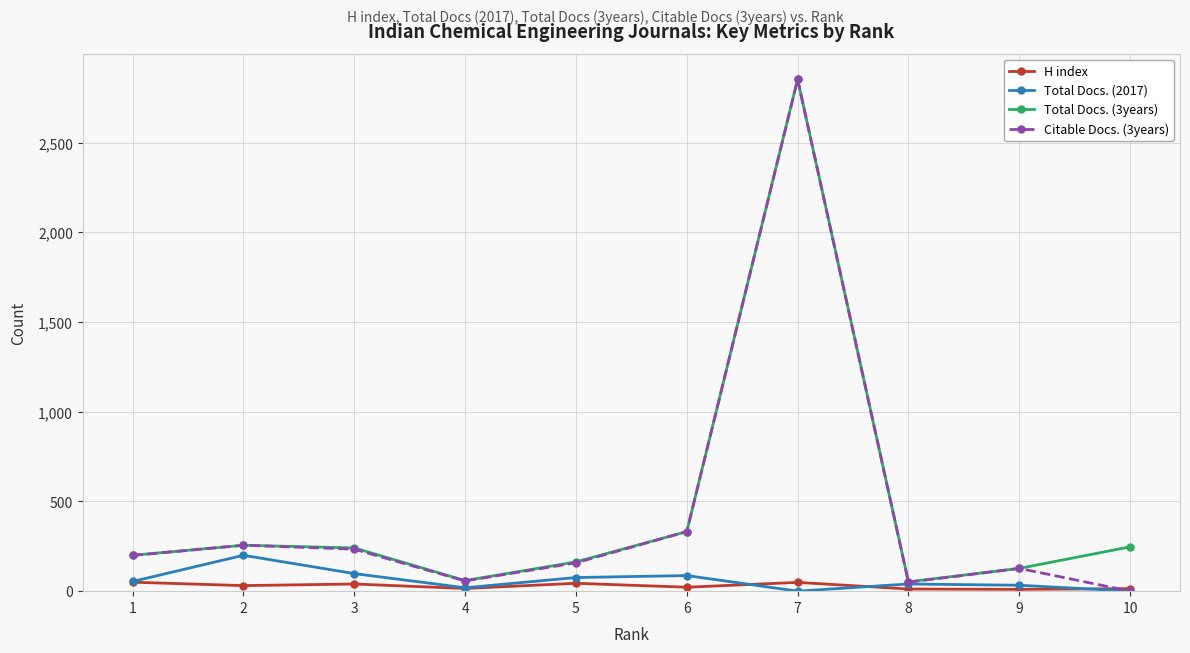

The value of Citable Docs. (3years) at 6 is 153. True or false?

False